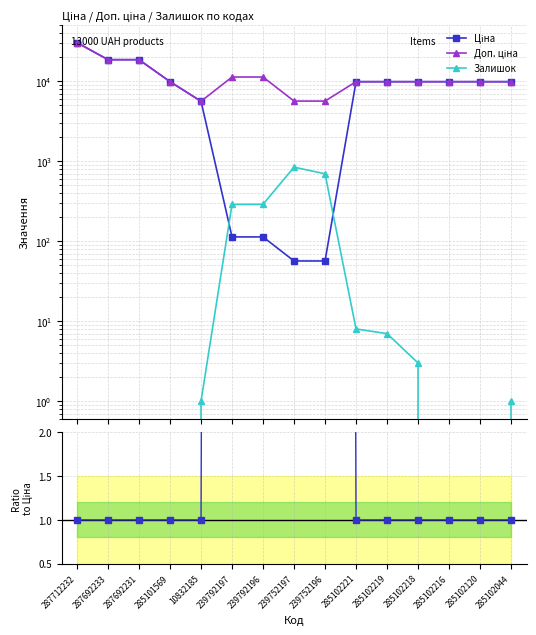

True or false: Ціна and Доп. ціна intersect in this chart.

False